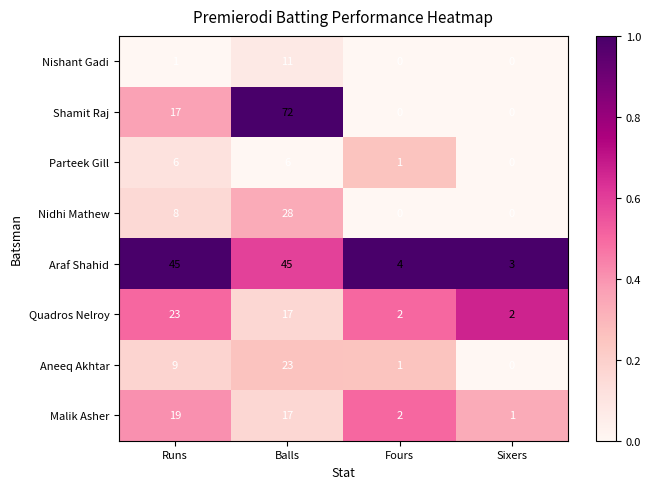

Which series has the largest total across all categories?

Araf Shahid